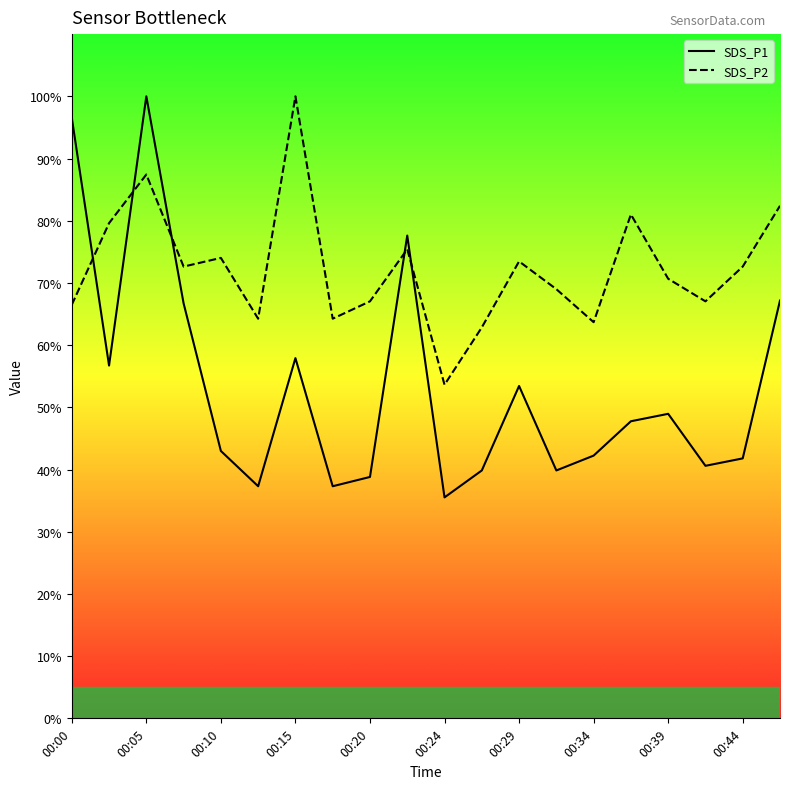

Does the chart display data point markers on the line(s)?

No